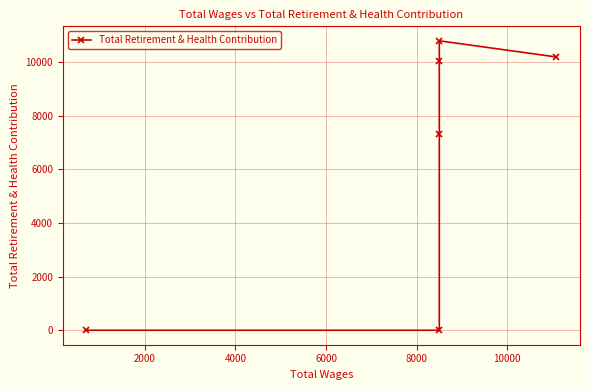

What is the value of the 3rd point from the left?

7313